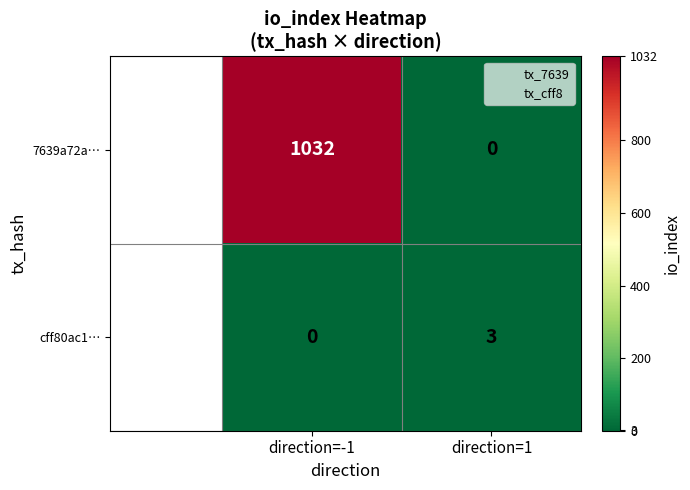

Which series has the largest range (max minus min)?

7639a72a…